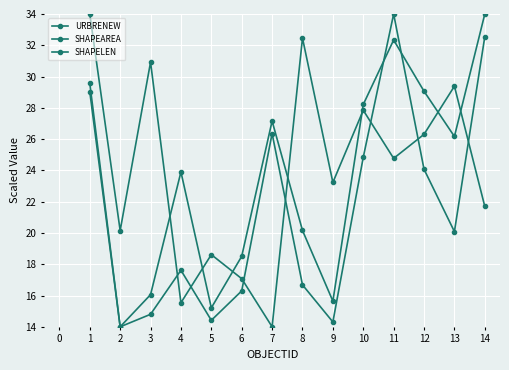

Is this an area chart (filled region under the line)?

No